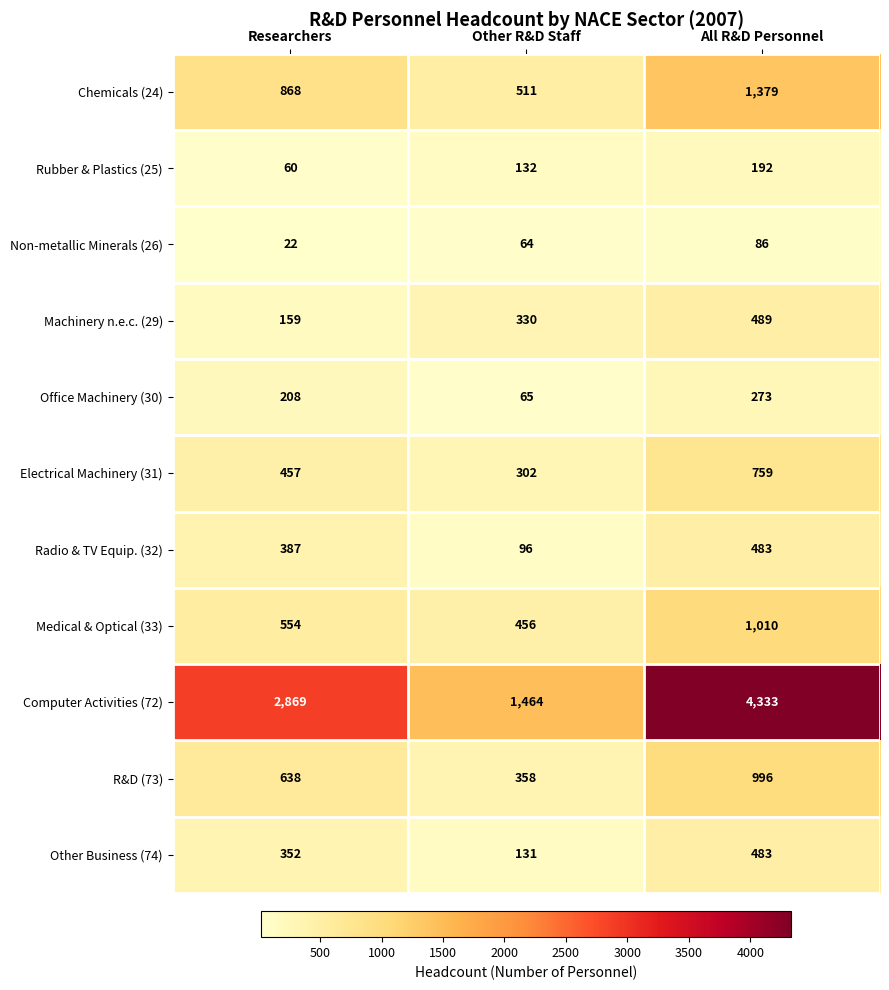

Between Researchers and Other R&D Staff, which series saw the biggest shift?

Computer Activities (72)